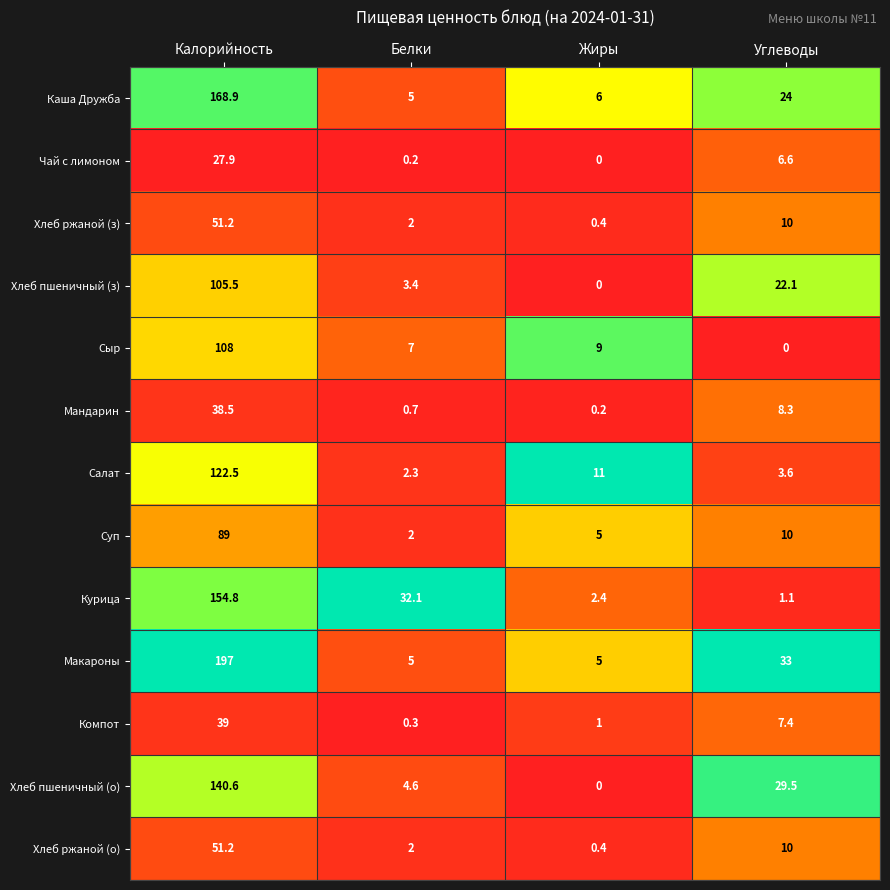

What is the difference between the Компот values at Калорийность and Жиры?

38.0